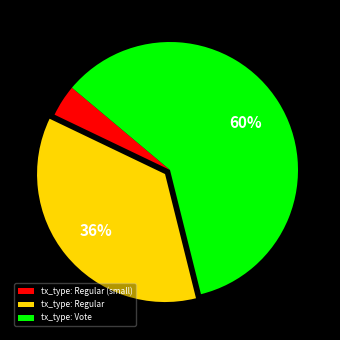

Count the number of slices in the pie.

3